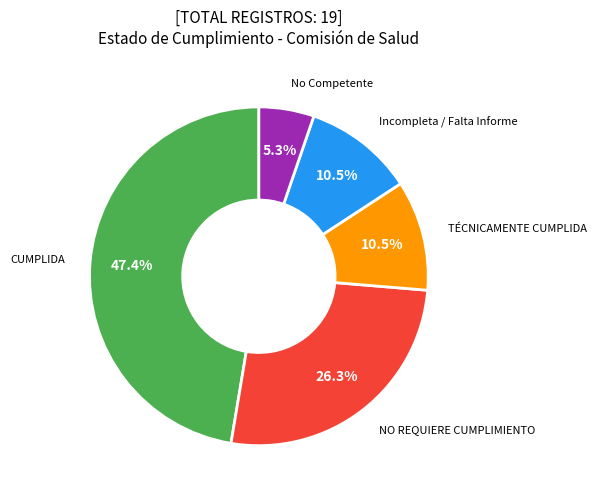

Does any single category account for the majority?

No